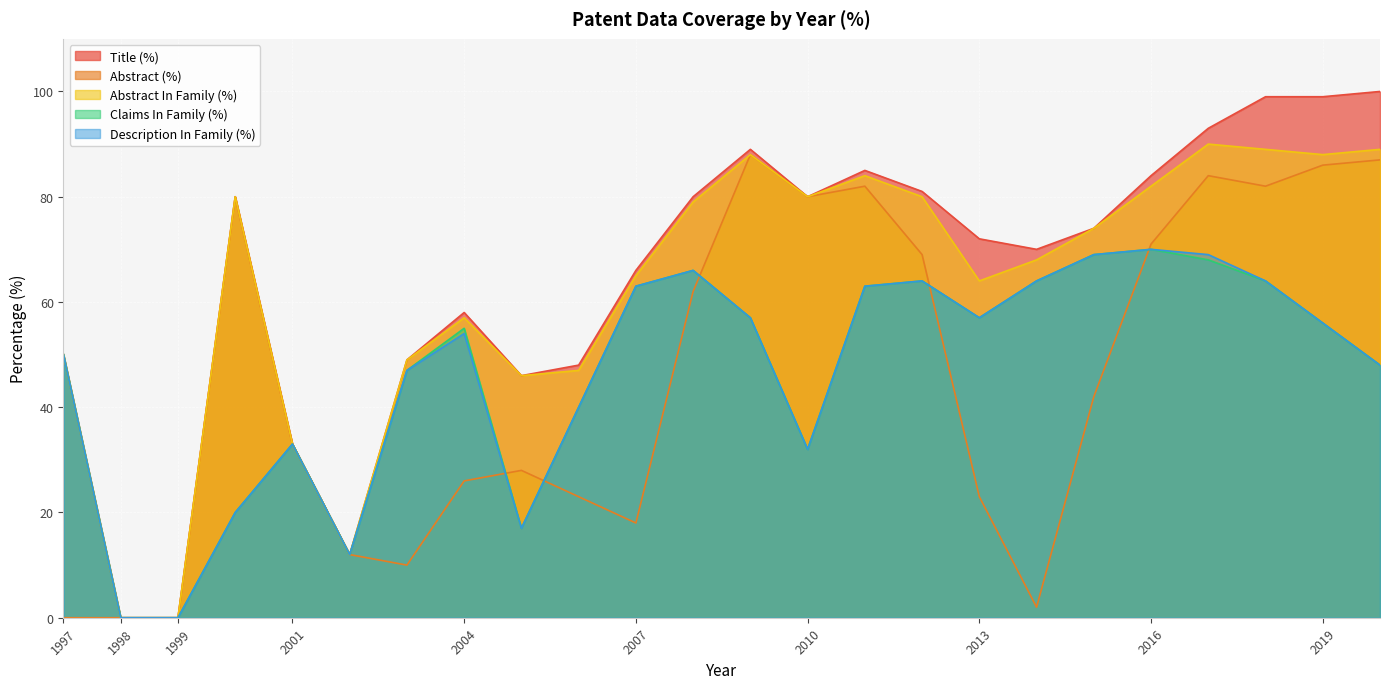

At which label does Title (%) reach its minimum?

1998